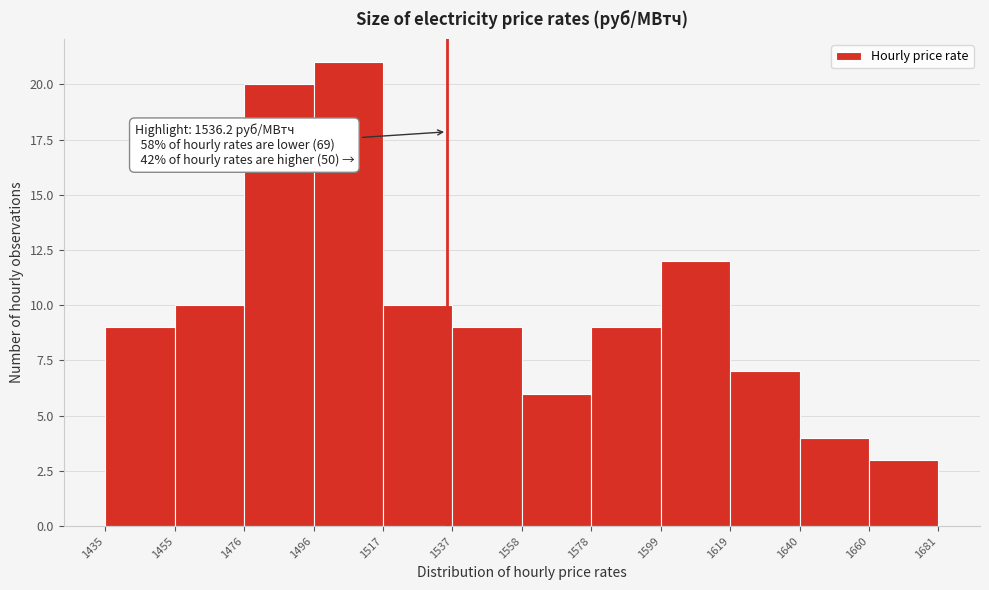

Over which range of the x-axis is the bar tallest?

1496 to 1517